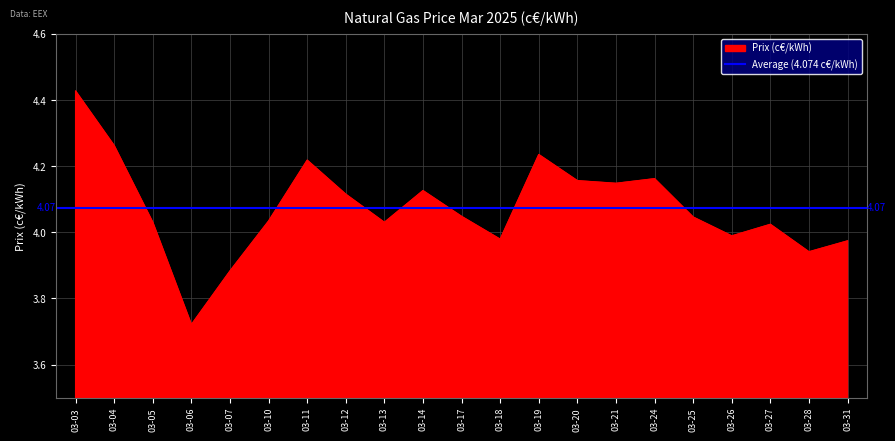

Is it true that the value at 03-11 is 4.2?

True